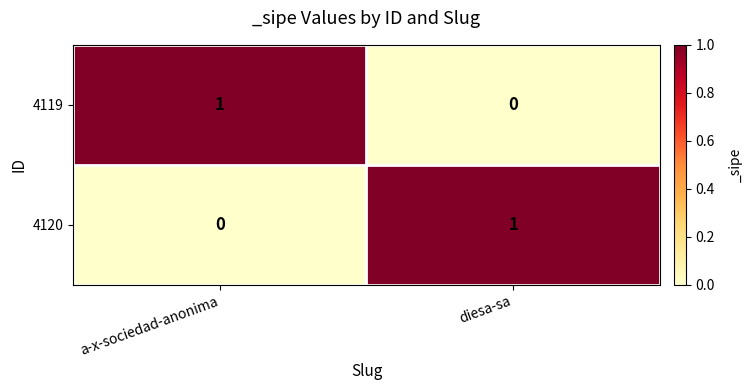

At diesa-sa, list the series in order from smallest to largest.

4119, 4120